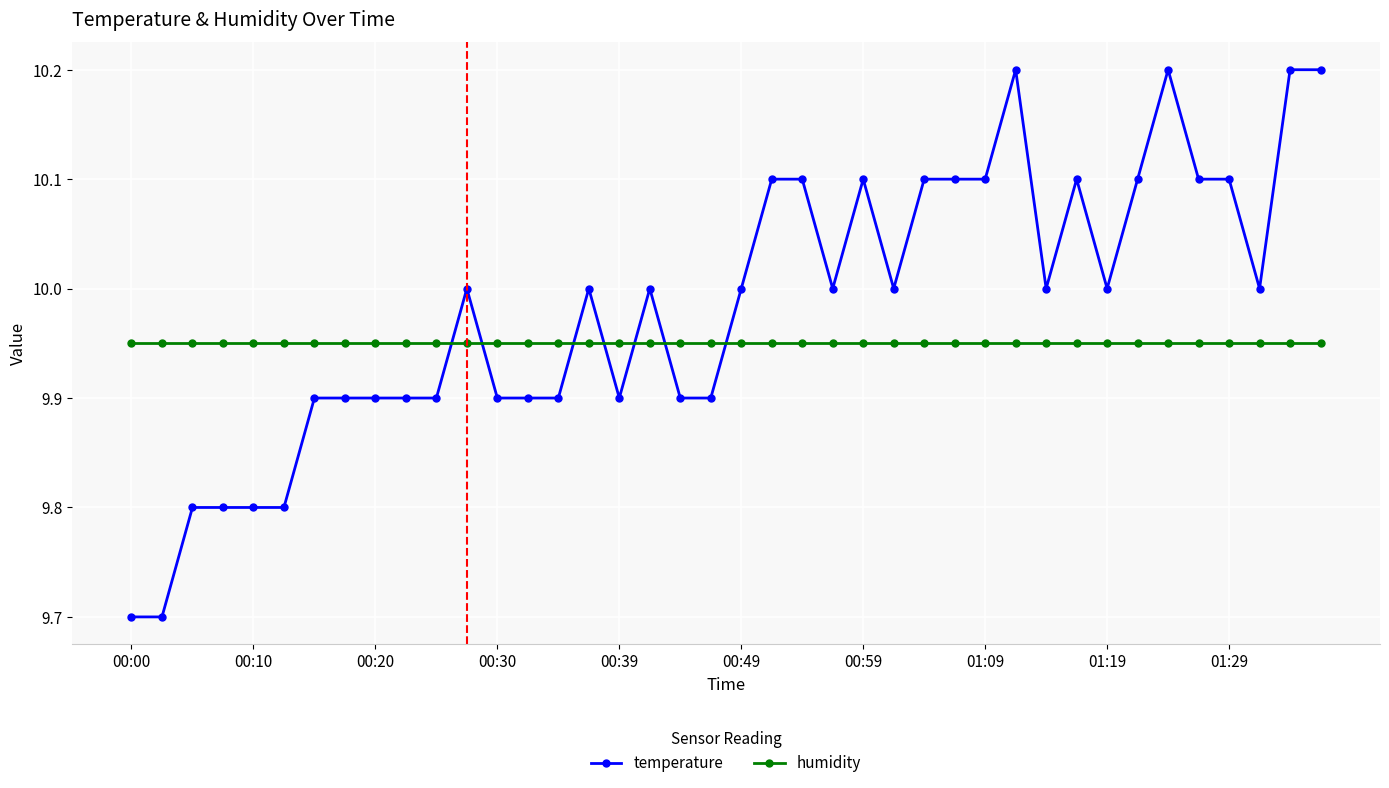

Is this an area chart (filled region under the line)?

No